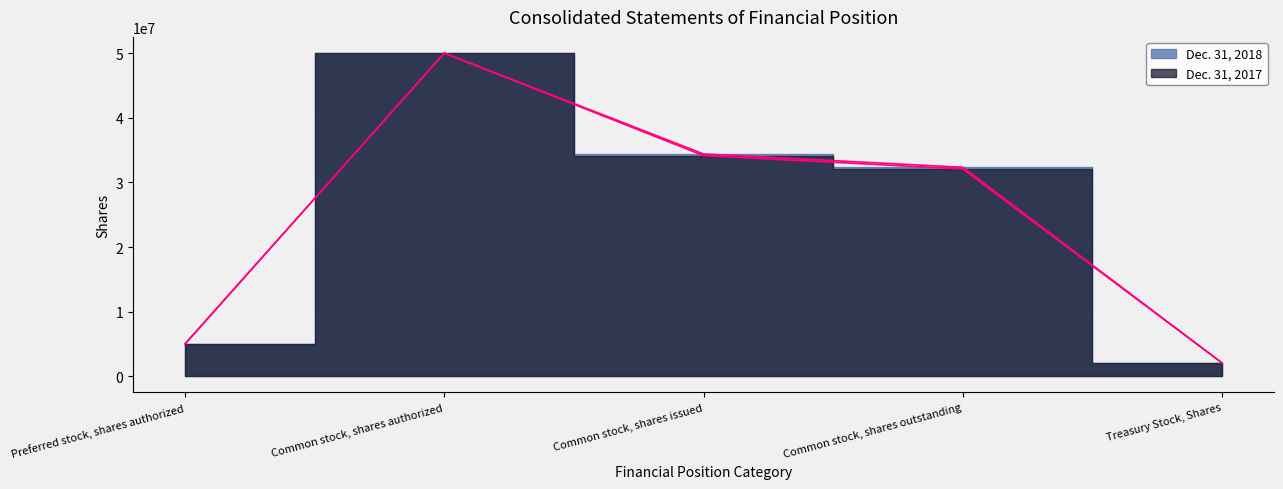

Is it true that Dec. 31, 2017 equals 50000000 at Common stock, shares authorized?

True